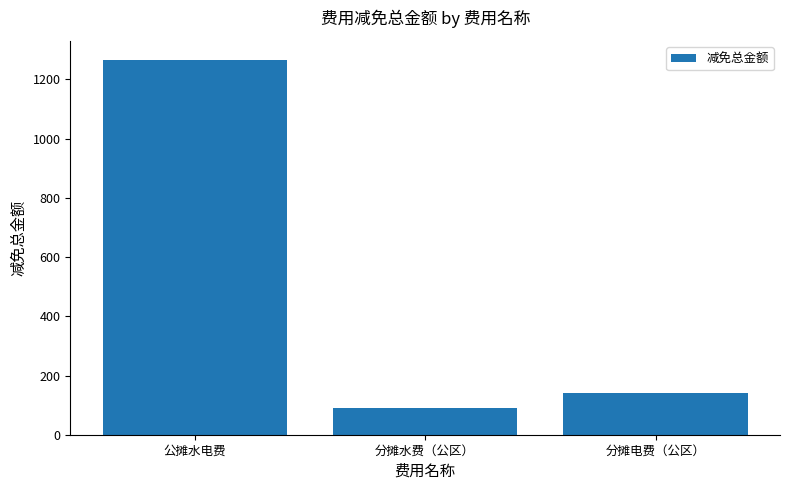

At which category does the chart reach its peak across all series?

公摊水电费